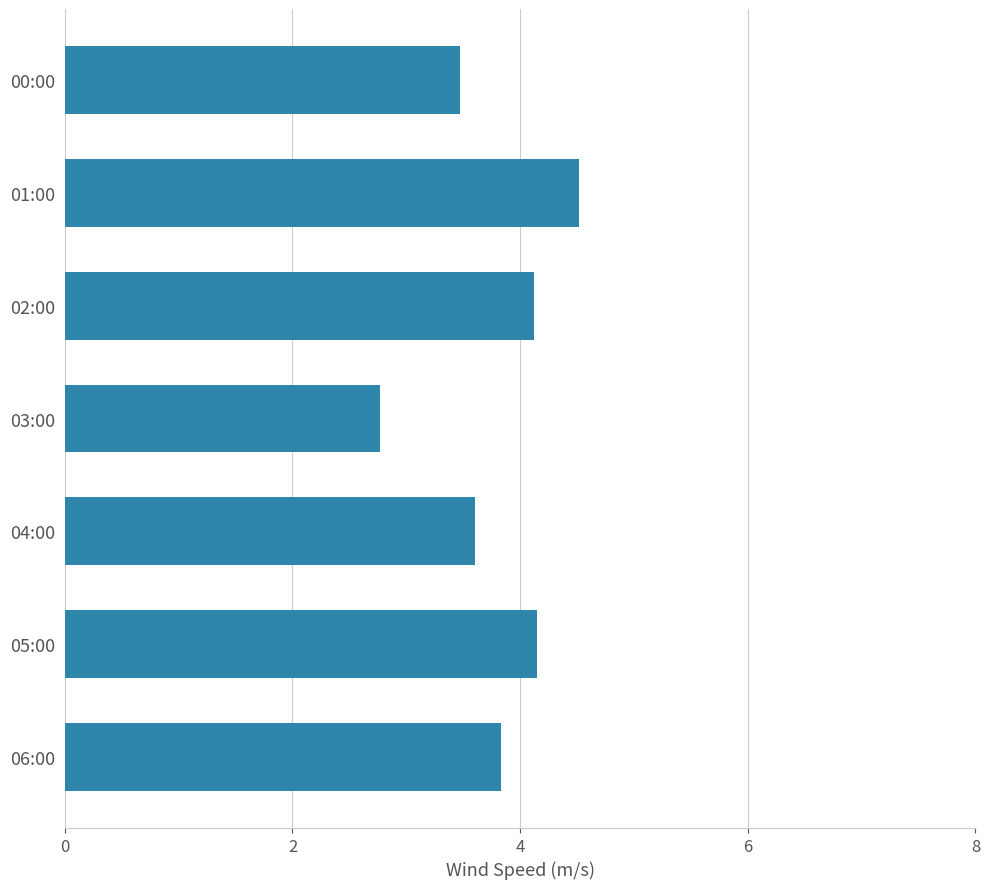

Approximately how many times larger is the value at 03:00 compared to 04:00?

0.8